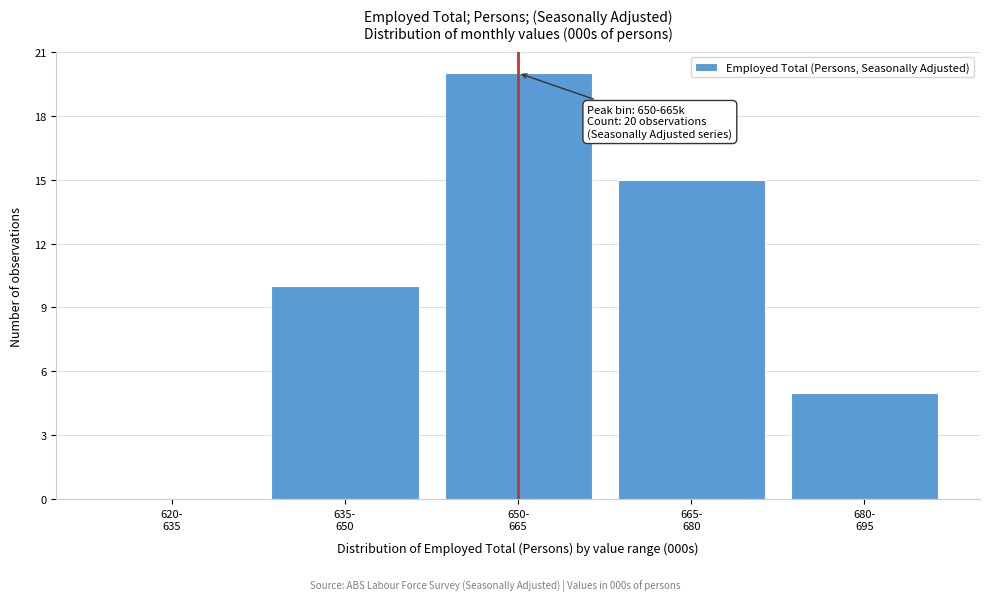

What is the sum of all values?

50